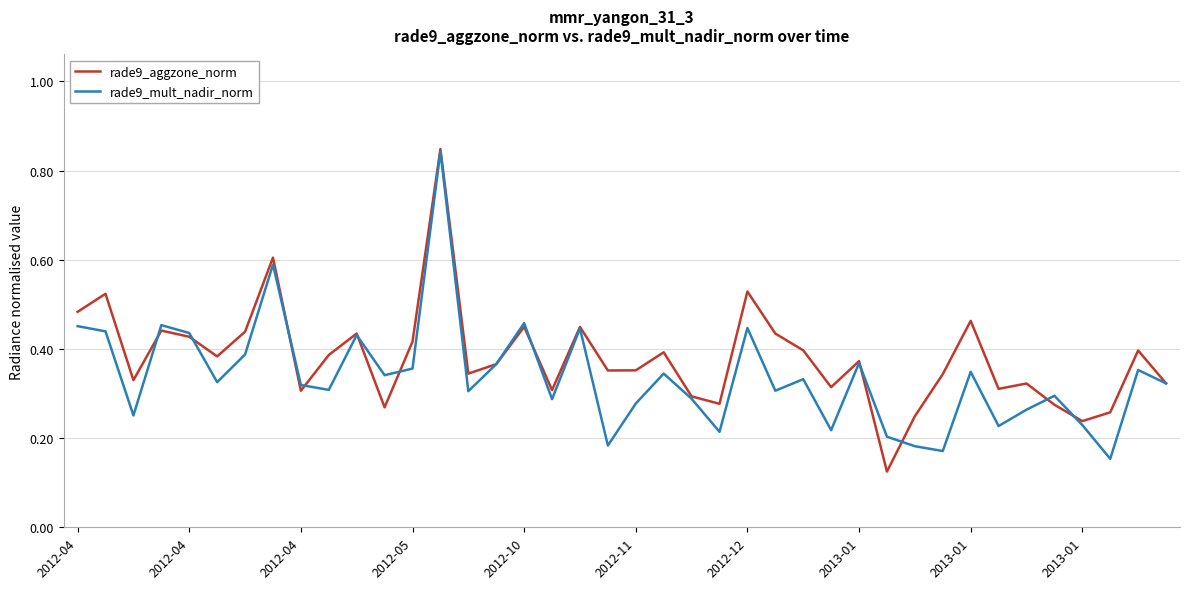

List the series in order of their overall mean, lowest first.

rade9_mult_nadir_norm, rade9_aggzone_norm